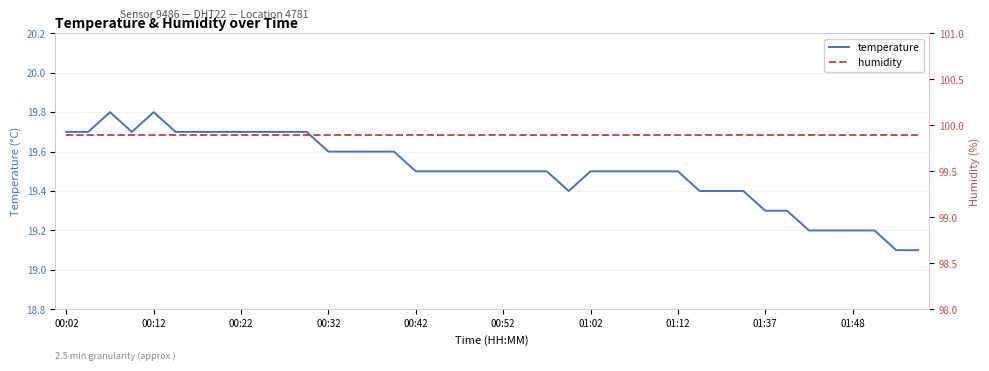

True or false: temperature and humidity intersect in this chart.

False